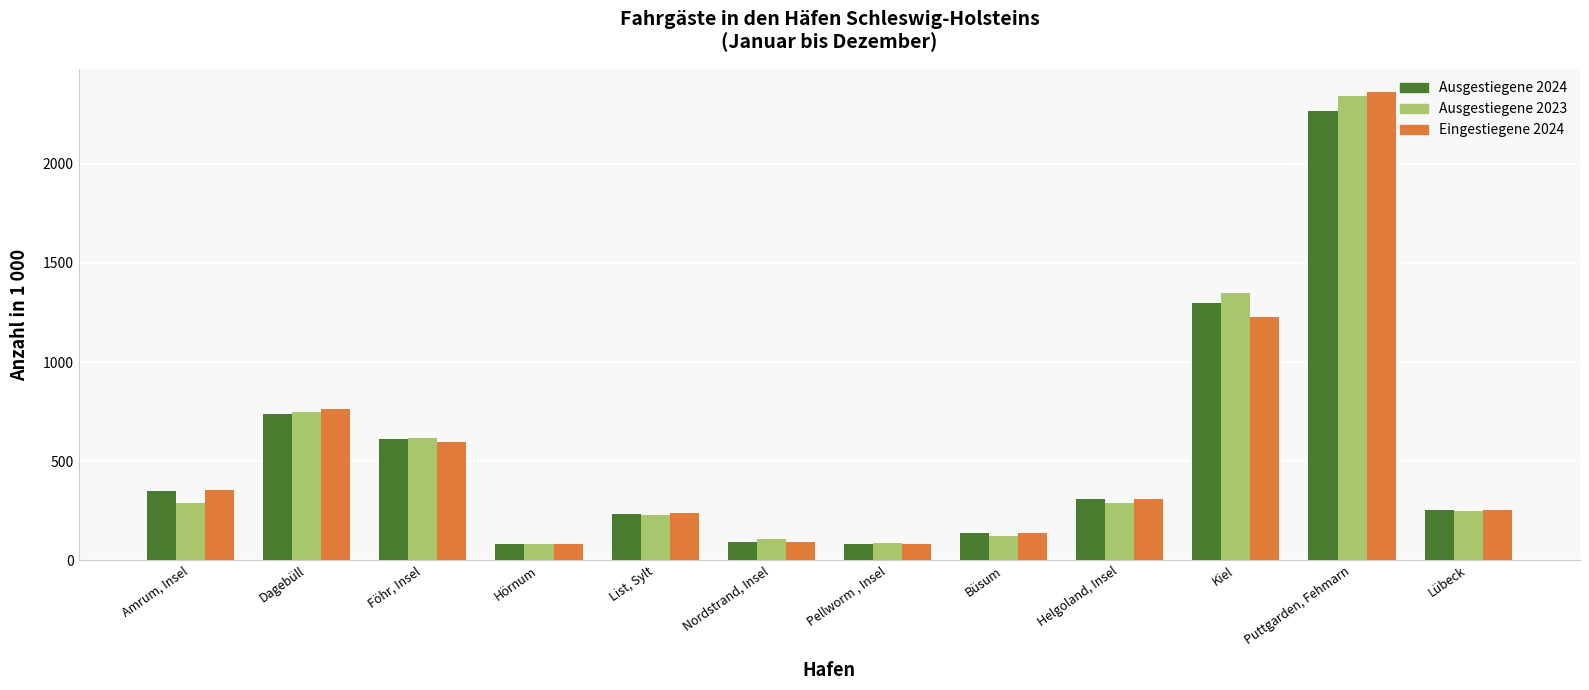

What is the difference between the second highest and minimum values in the Ausgestiegene 2024 series?

1214.9